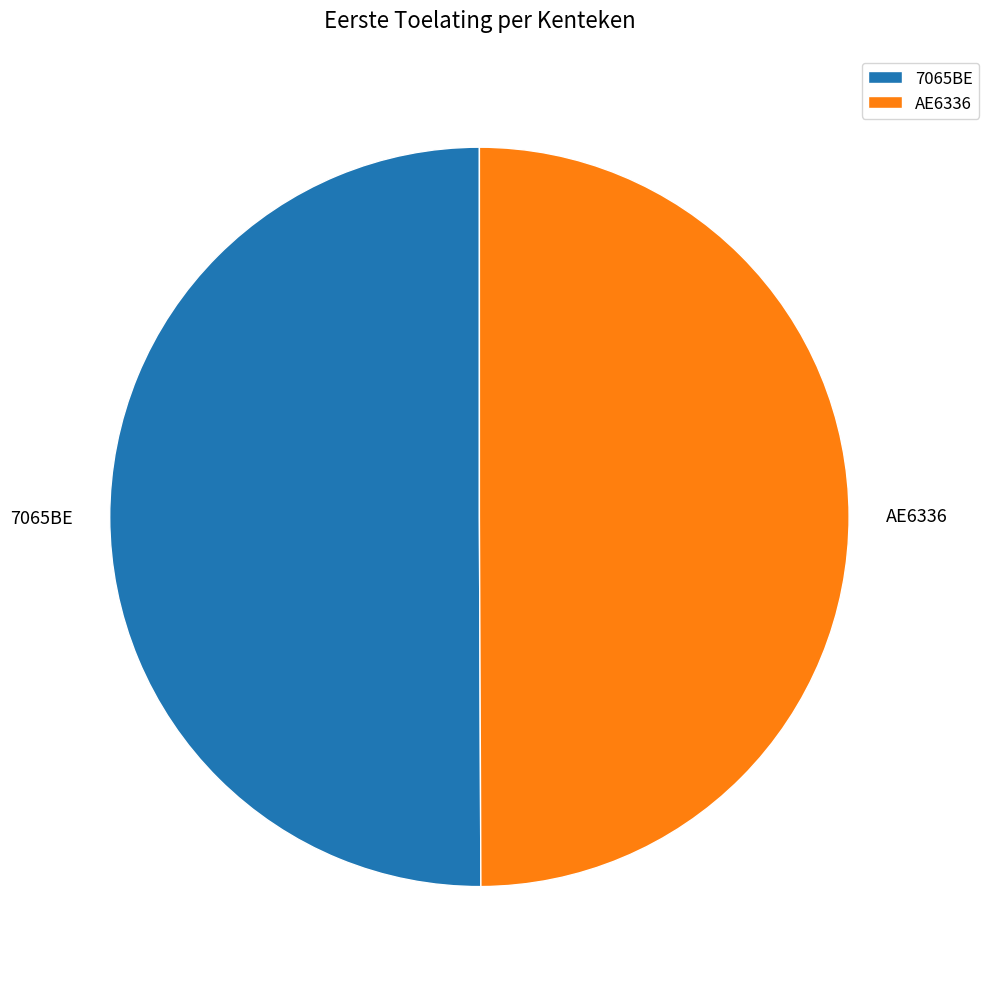

Is the sum of 7065BE and AE6336 greater than half?

Yes